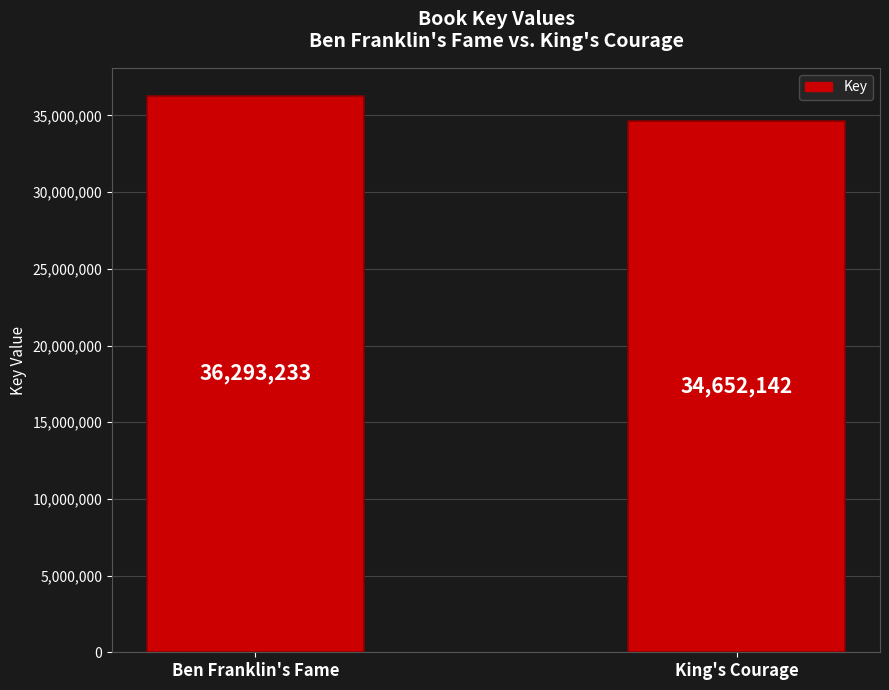

Count the number of categories in the chart.

2